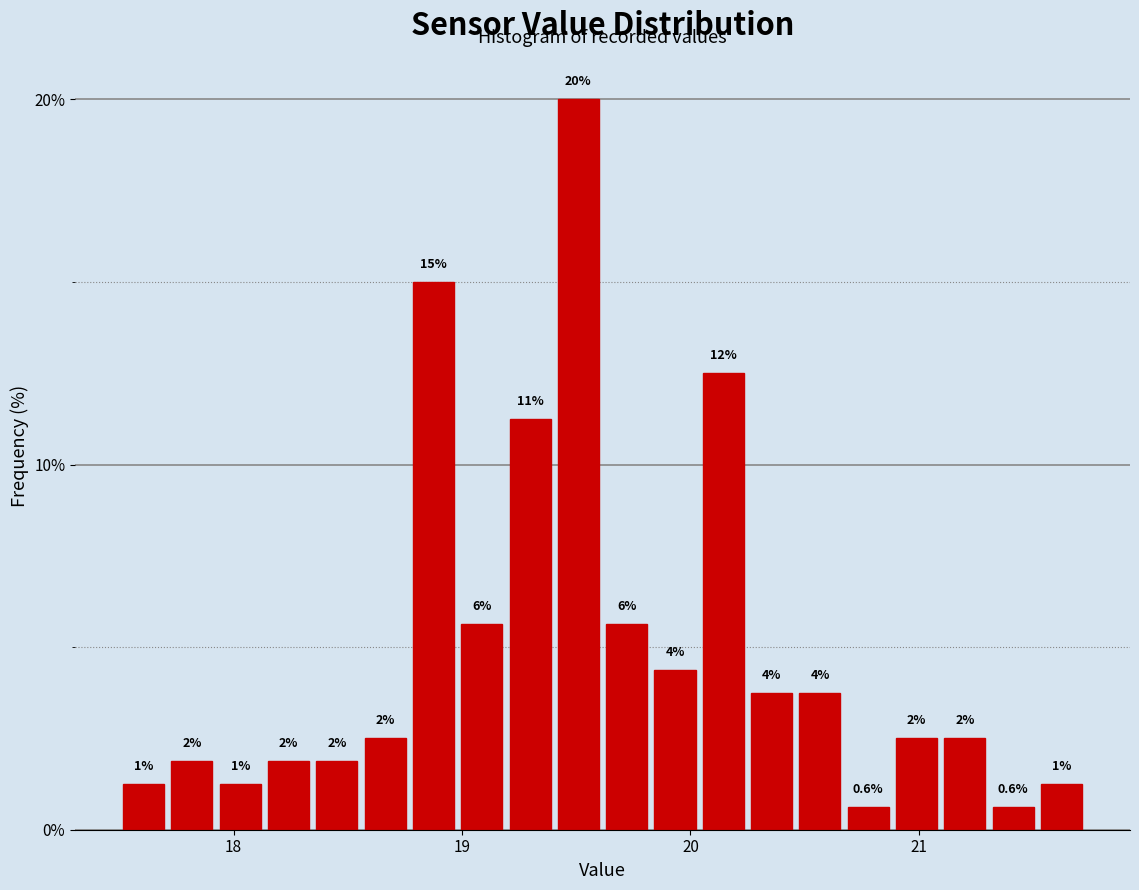

Read against the x-axis, roughly where is the centre of the tallest bar?

19.5